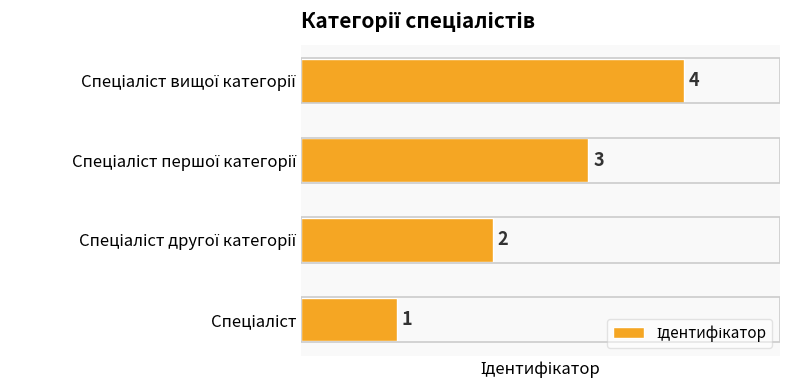

How many values are between 2 and 4?

3